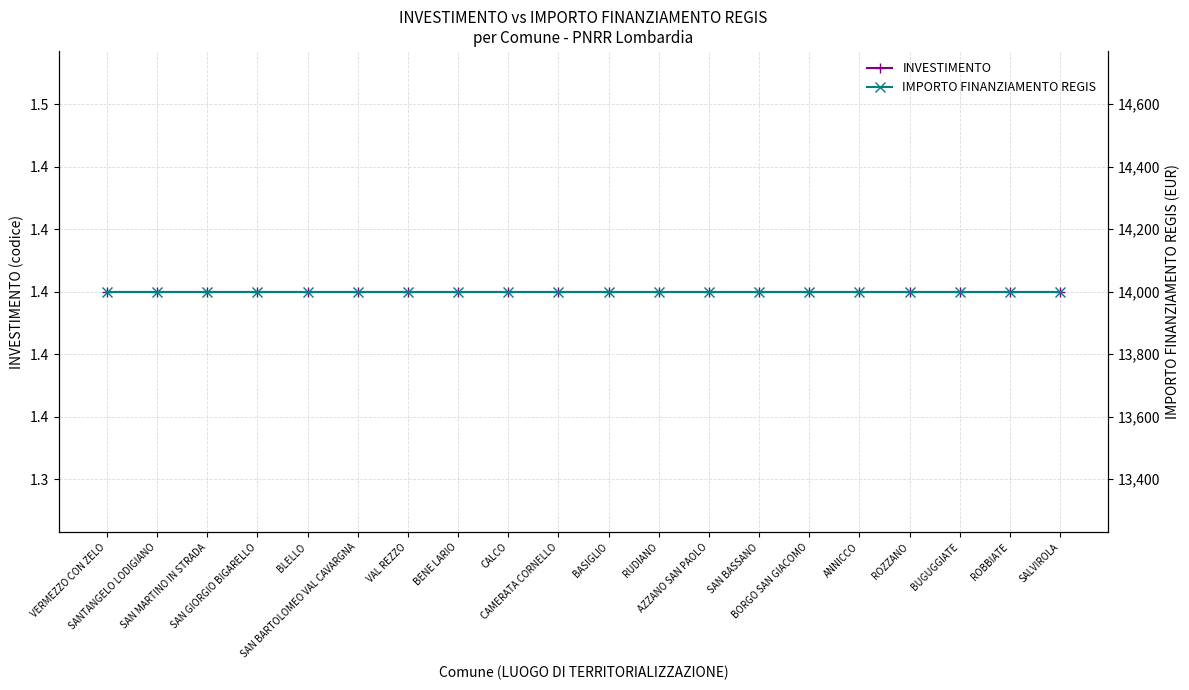

Is it true that IMPORTO FINANZIAMENTO REGIS equals 14000.0 at CAMERATA CORNELLO?

True